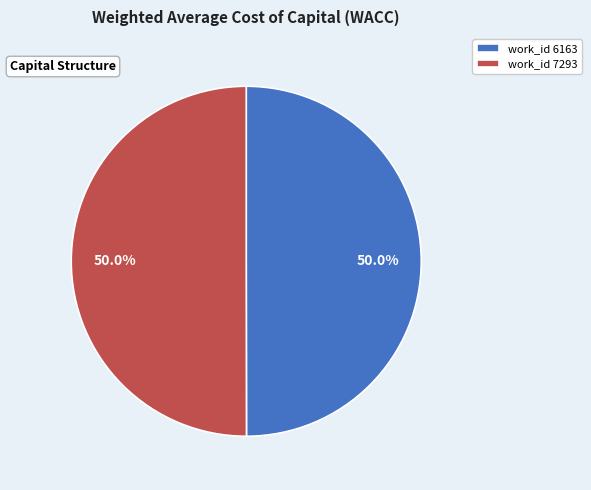

Do work_id 6163 and work_id 7293 together represent more than half of the pie?

Yes